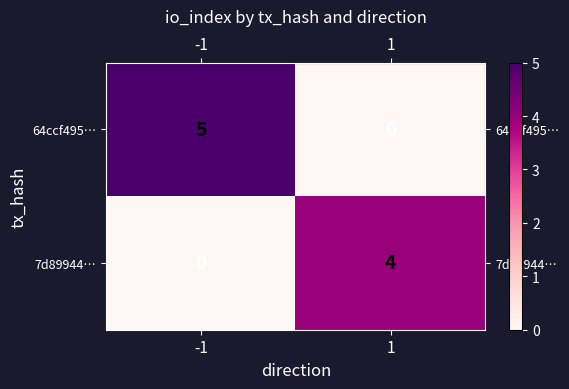

What is the sum of all 64ccf495… values?

5